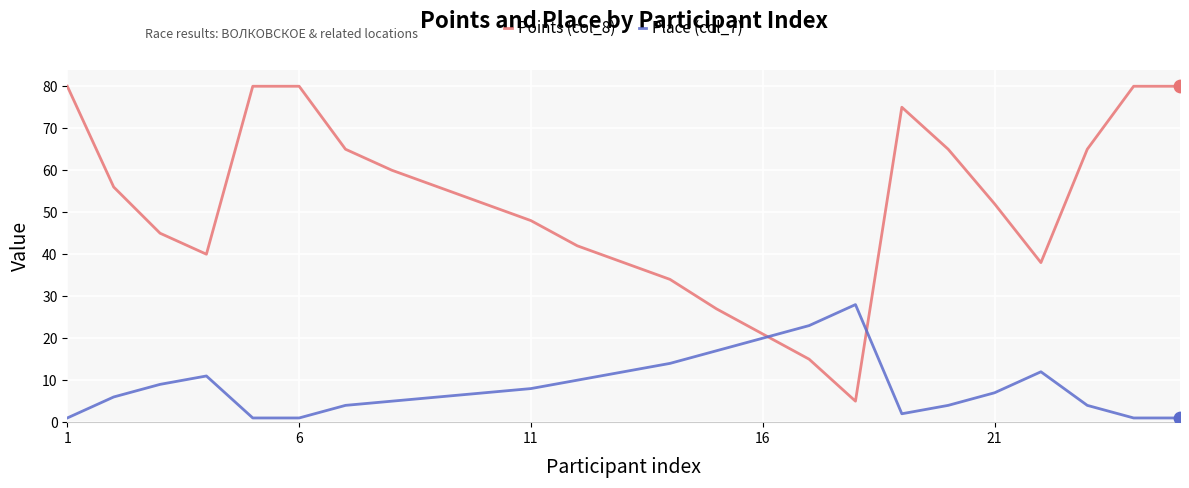

What are all the series names shown in the legend?

Points (col_8), Place (col_7)